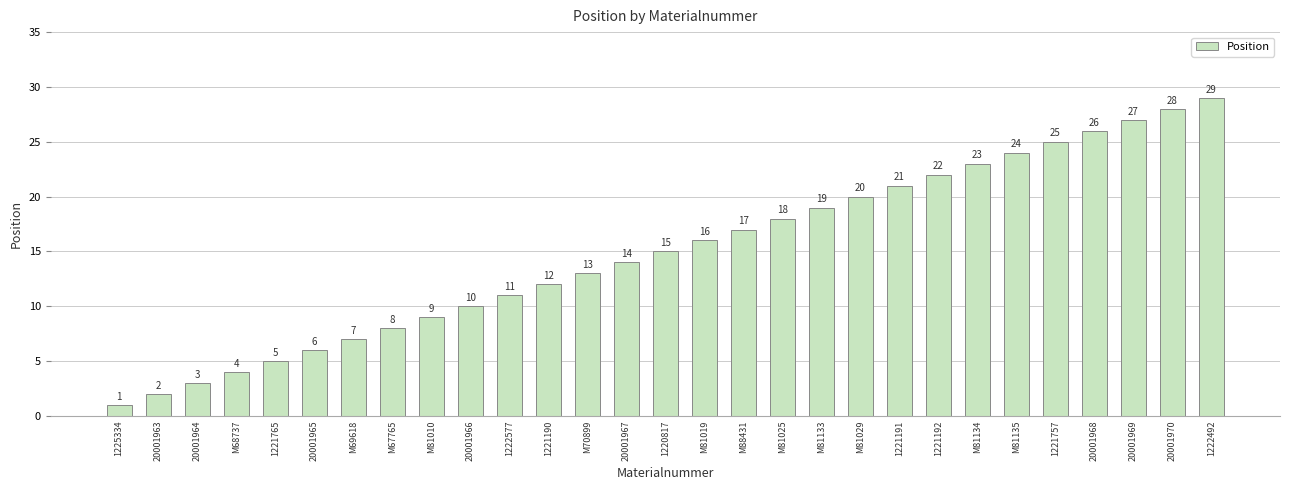

Where is the data nearest to the value 15?

1220817